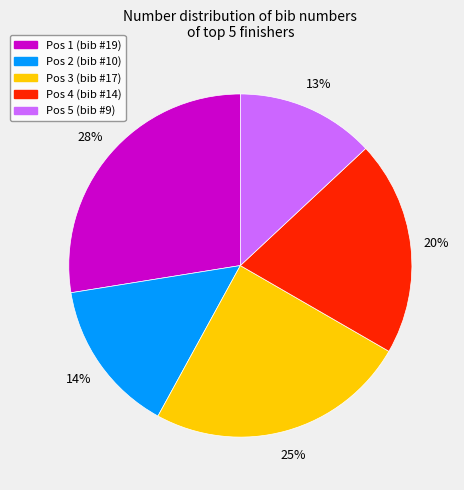

Does any single category account for the majority?

No